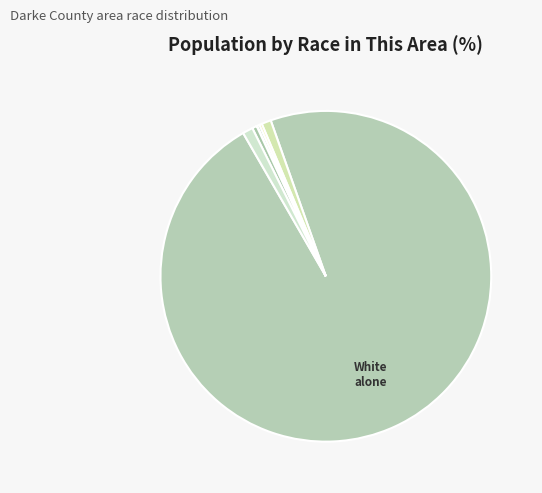

What is the majority slice?

White alone